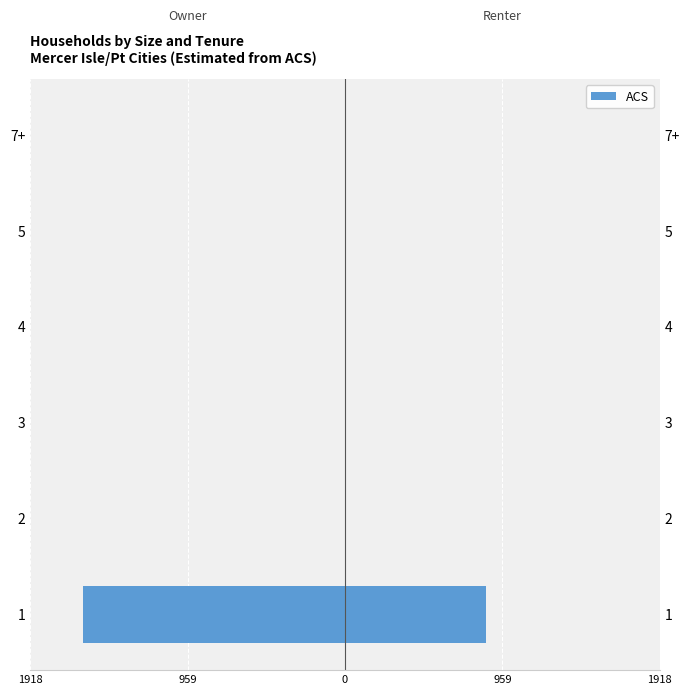

Does the chart contain stacked bars?

No